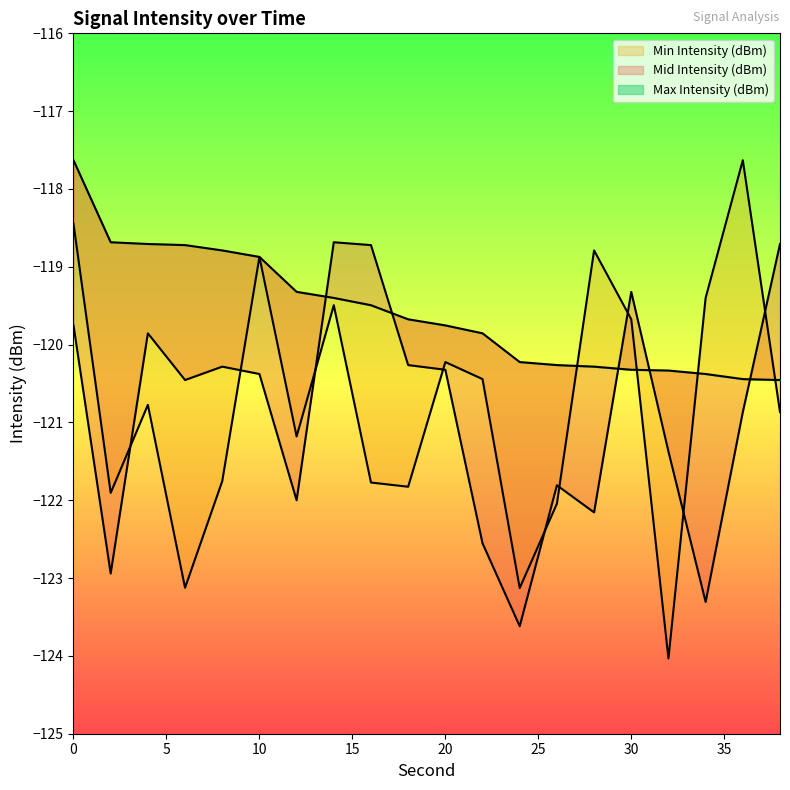

True or false: Min Intensity (dBm) and Max Intensity (dBm) cross at least once.

True